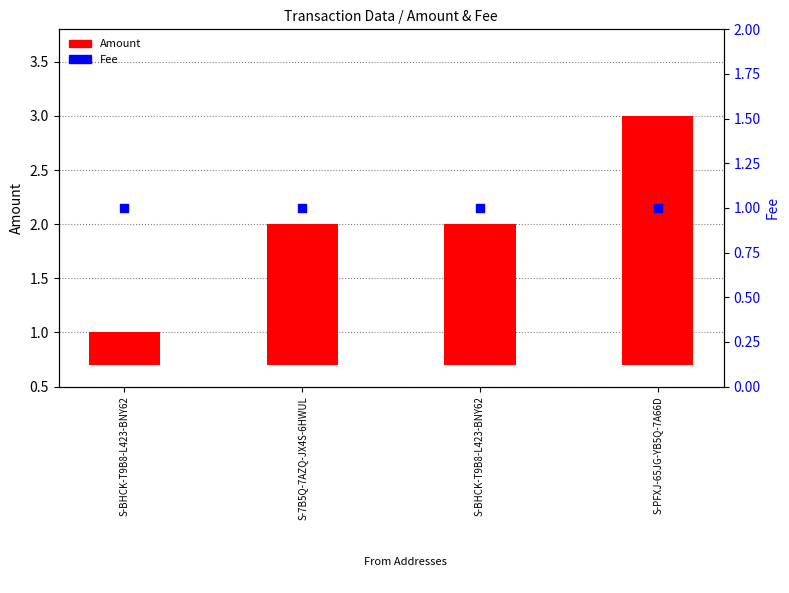

What is the ratio of the value at S-7B5Q-7AZQ-JX4S-6HWUL to the value at S-BHCK-T9B8-L423-BNY62?

1.0